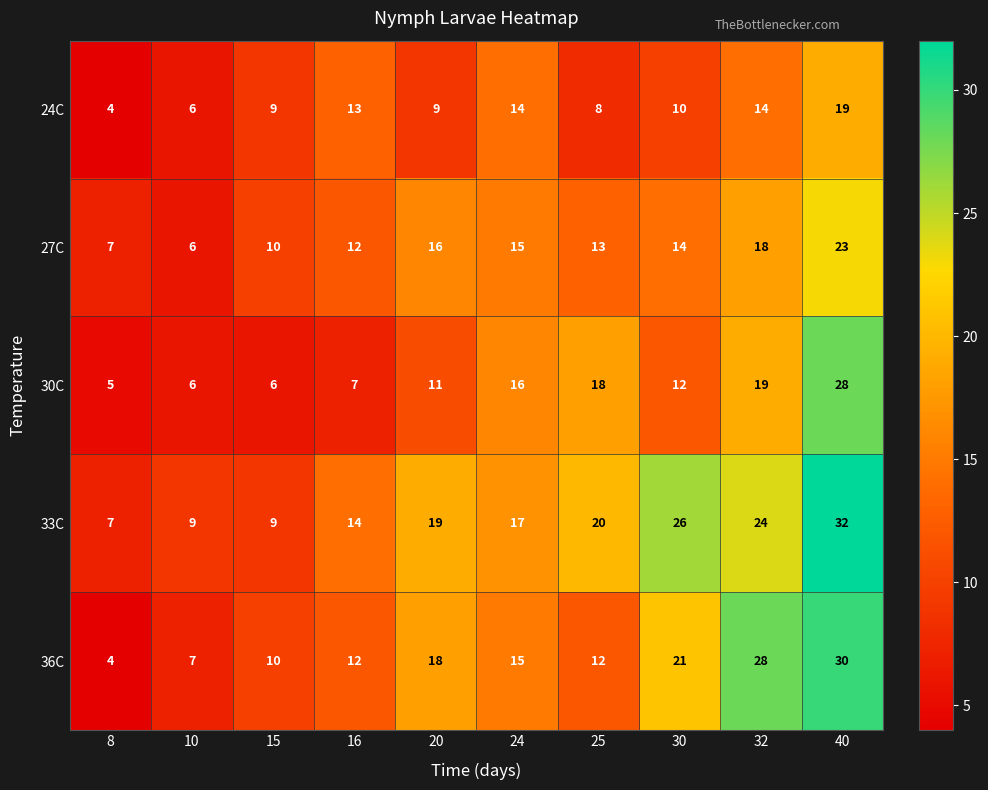

Where does the 24C series first go above 10?

16